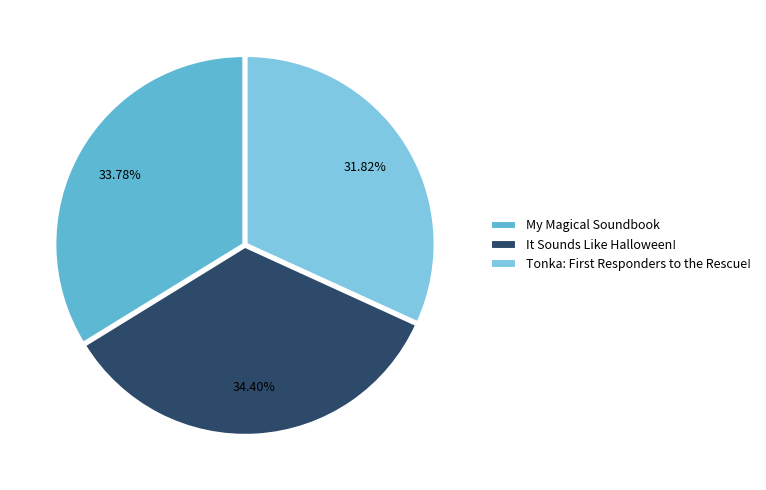

How many segments does this pie chart have?

3